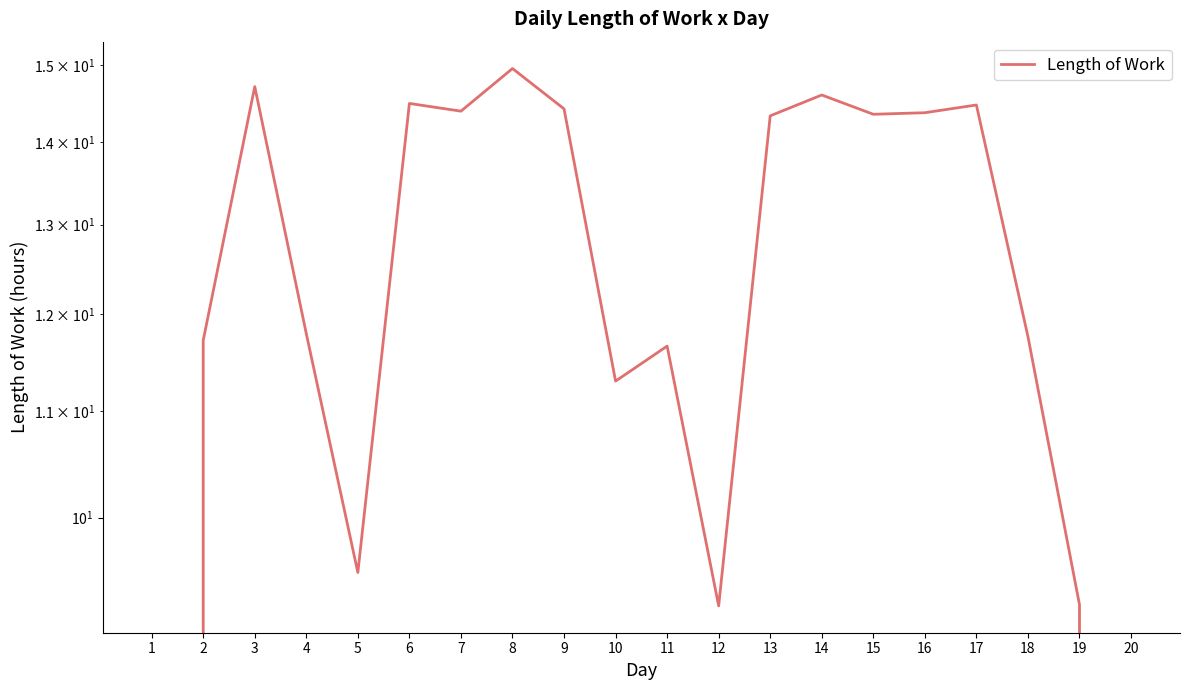

How many interior local peaks (higher than both neighbors) does the data have?

6